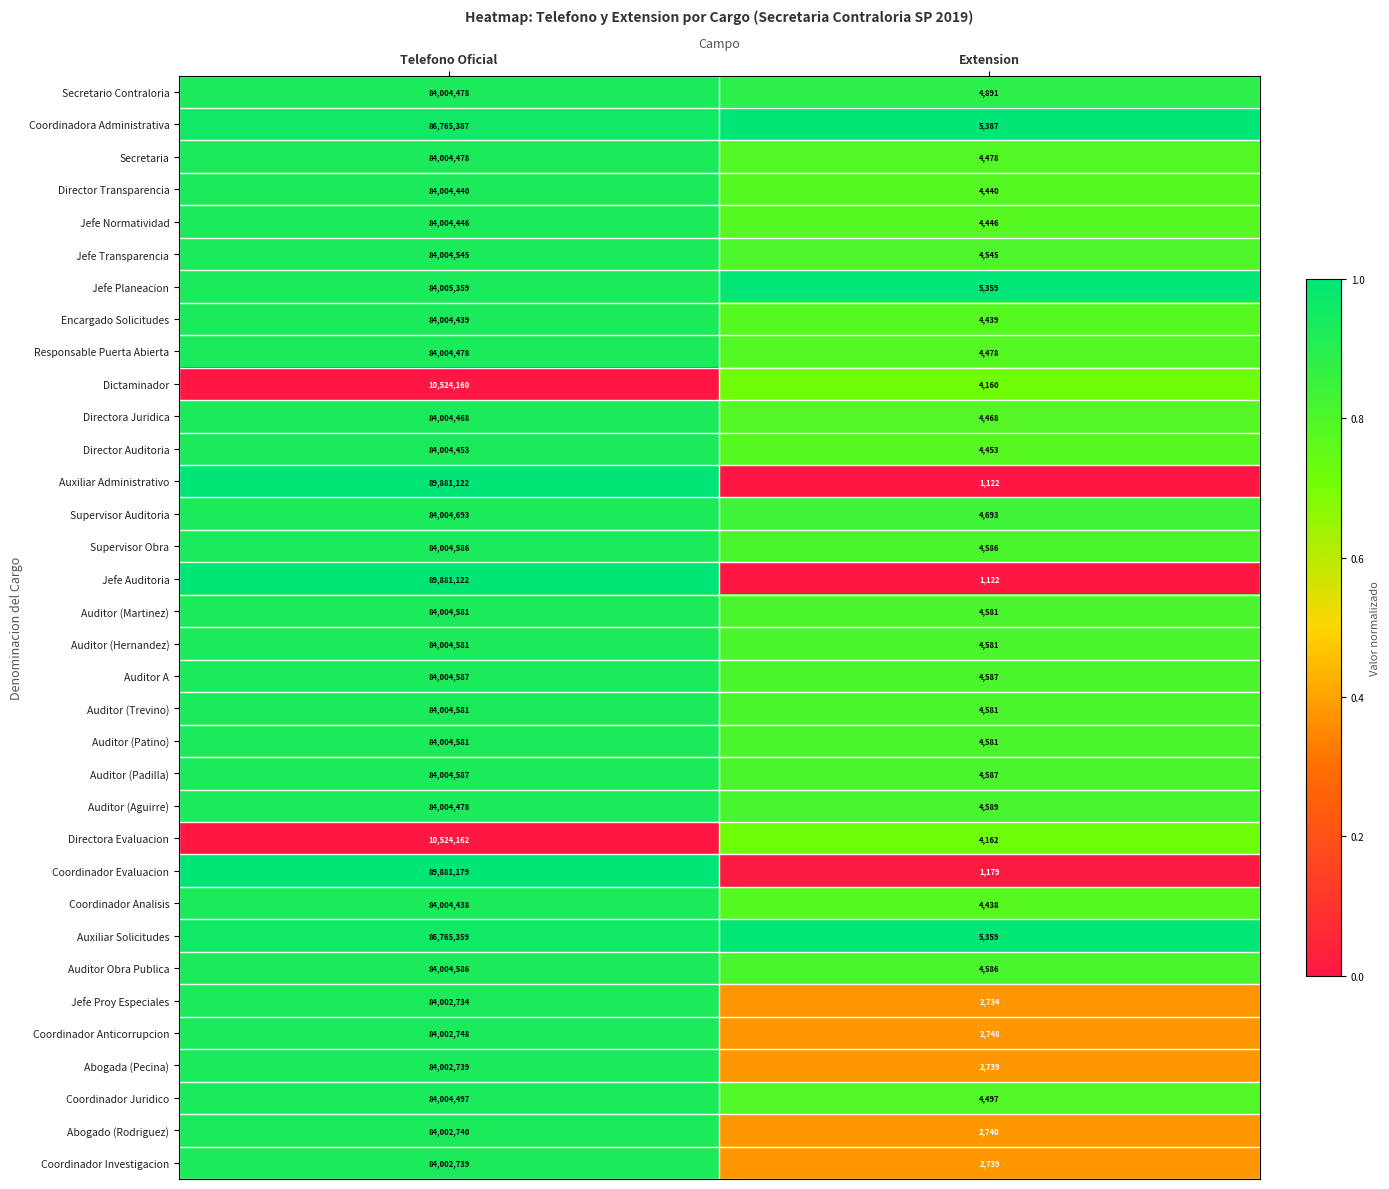

What is the sum of the Auxiliar Administrativo values at Extension and Telefono Oficial?

89882244